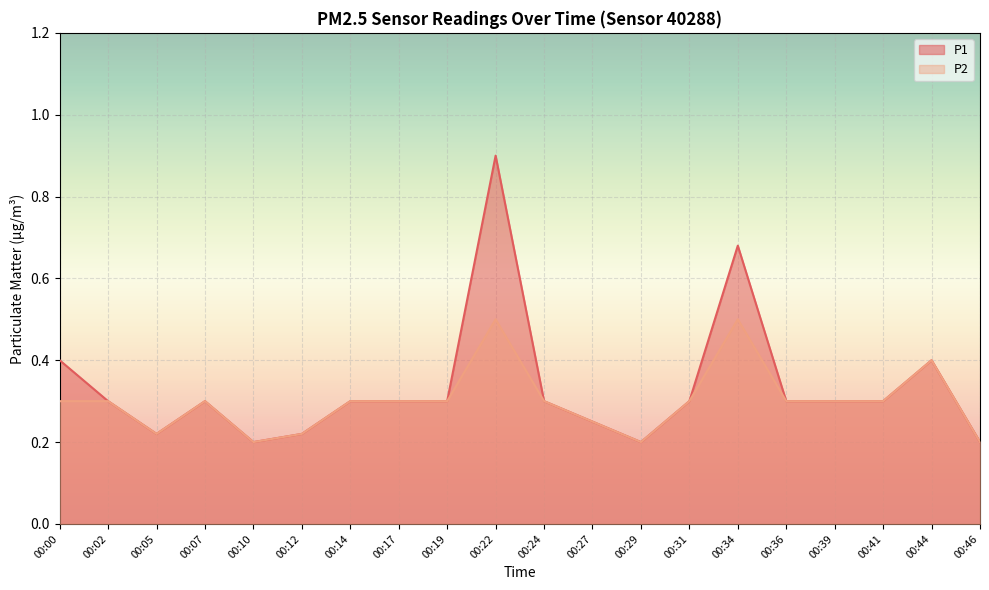

Is it true that P1 equals 1.2 at 00:22?

False